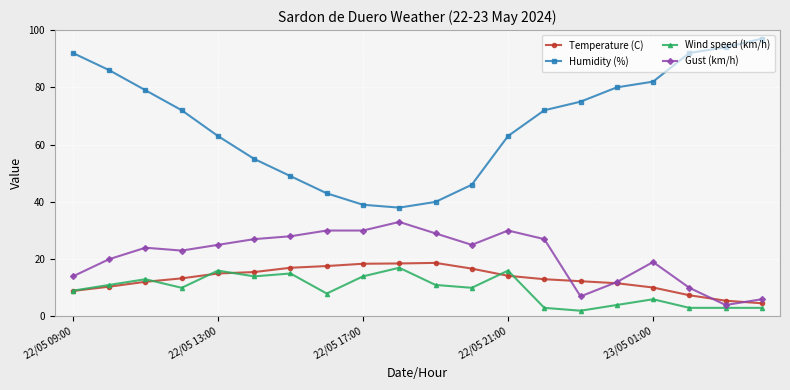

At how many categories does at least one series exceed 56?

13